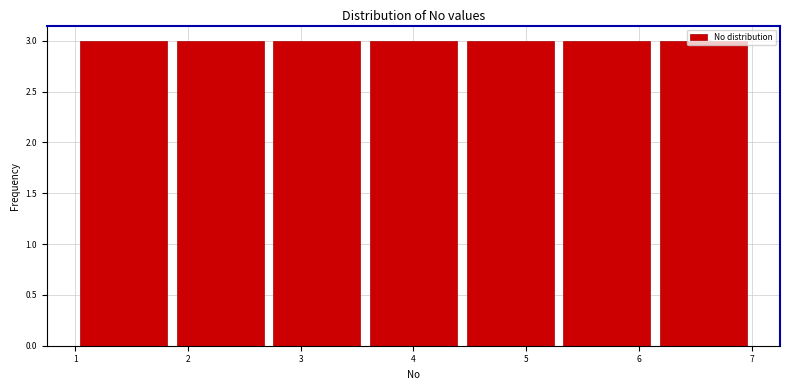

What is the height of the bar covering 2.7 to 3.6 on the x-axis? Neither the bar edges nor the heights are printed on the chart, so give them approximately, as read against the axes.

3